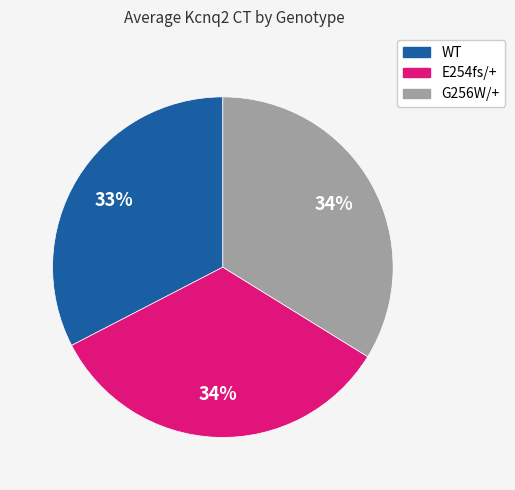

How many segments does this pie chart have?

3